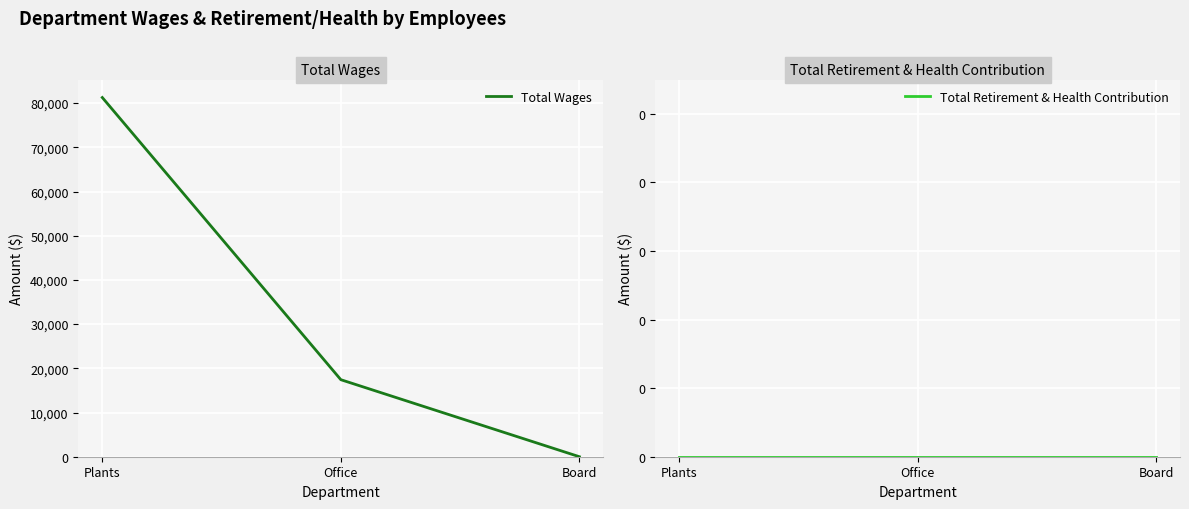

Between Plants and Office, which series saw the biggest shift?

Total Wages